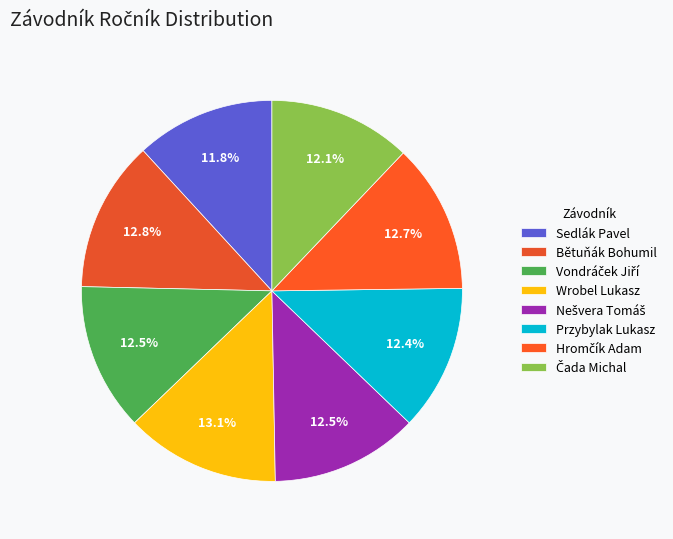

Do Bětuňák Bohumil and Przybylak Lukasz together represent more than half of the pie?

No